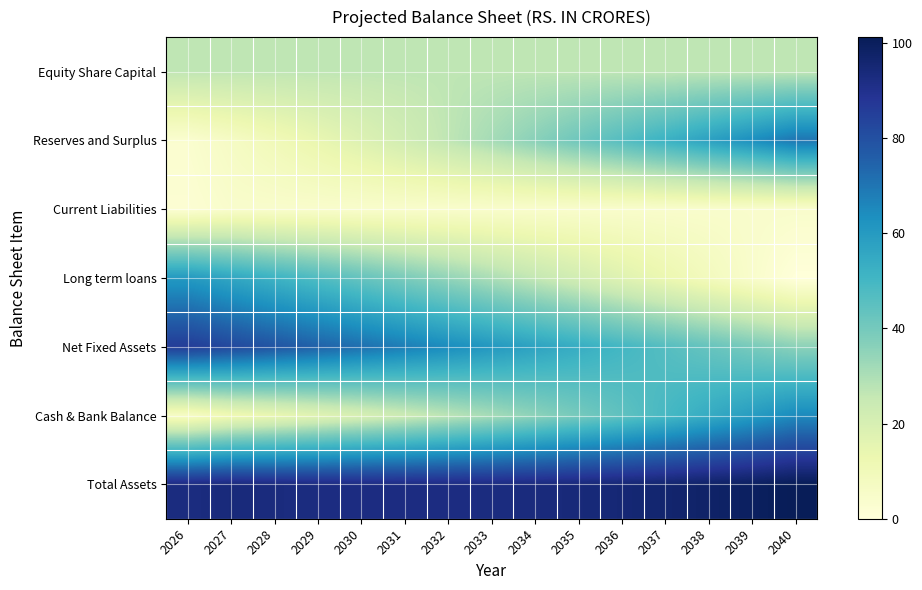

What is the greatest value displayed?

101.2